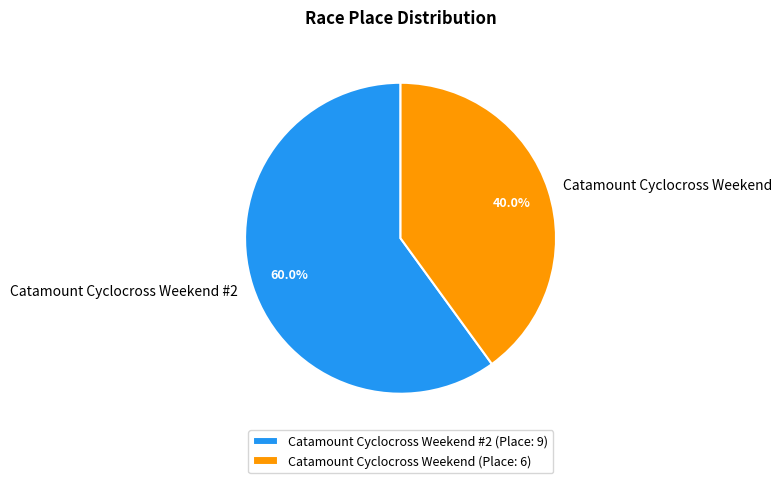

To the nearest percent, what is the difference between the largest and smallest slice percentages?

20%